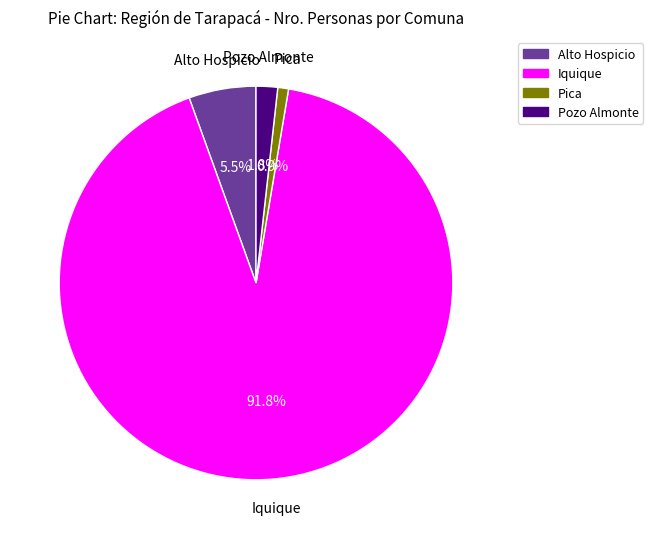

Do Pozo Almonte and Pica together represent more than half of the pie?

No